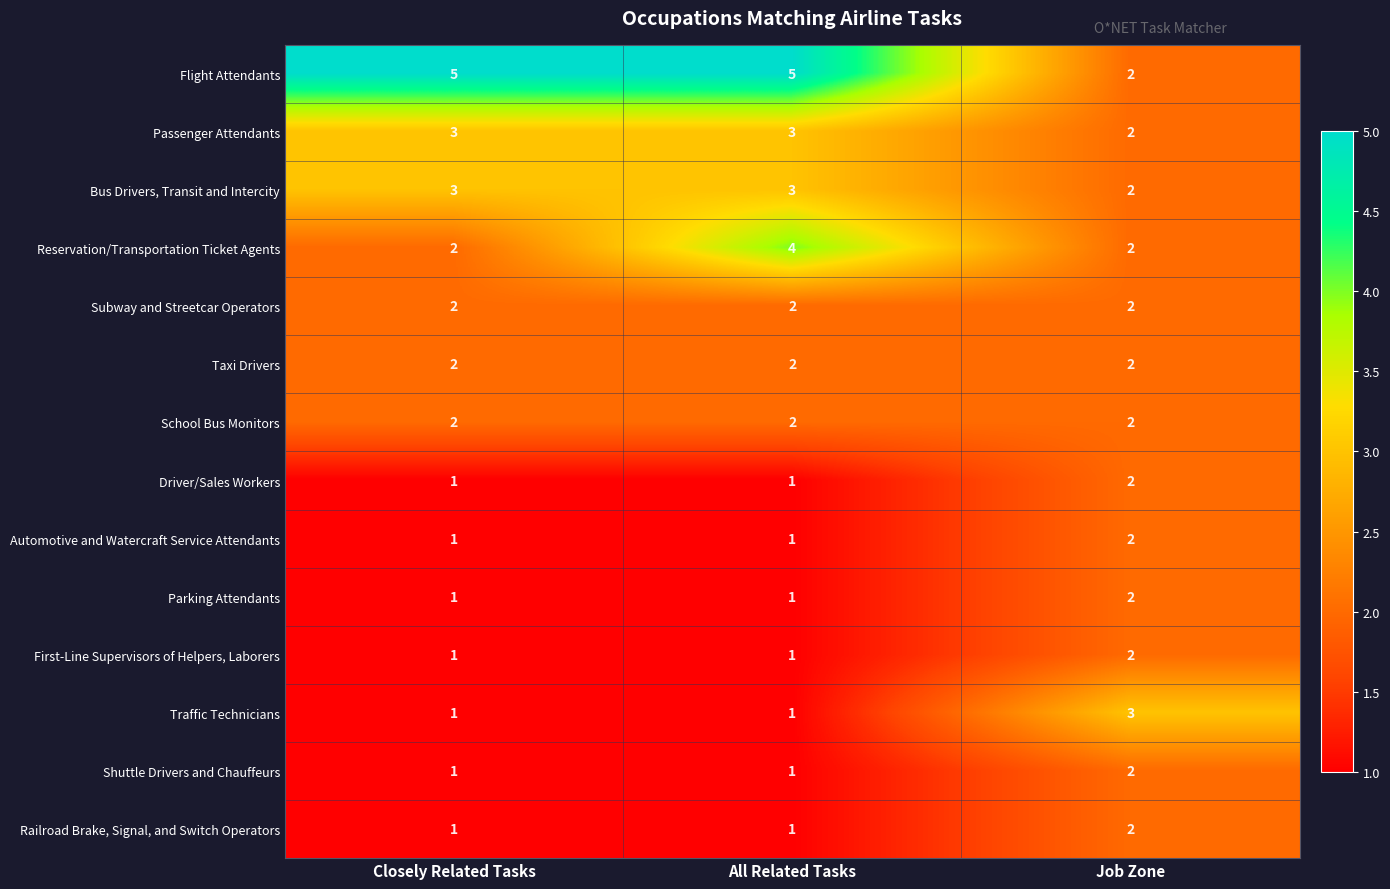

Between Closely Related Tasks and Job Zone, which series saw the biggest shift?

Flight Attendants